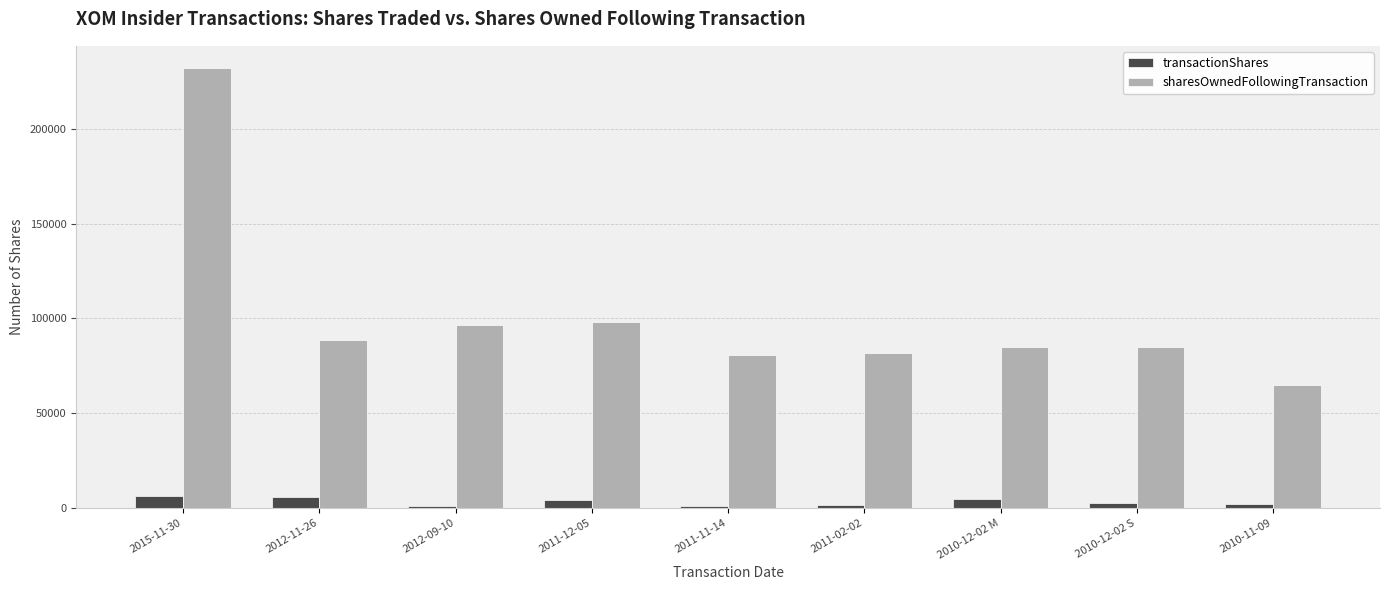

What is the average value of the sharesOwnedFollowingTransaction series?

101459